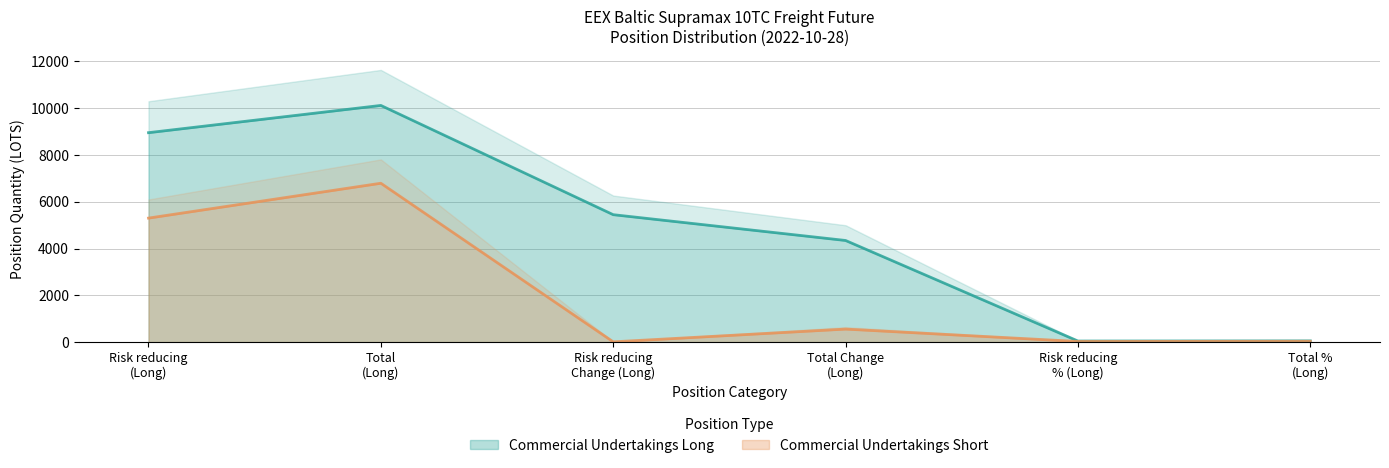

What is the sum of all Commercial Undertakings Short values?

12721.2